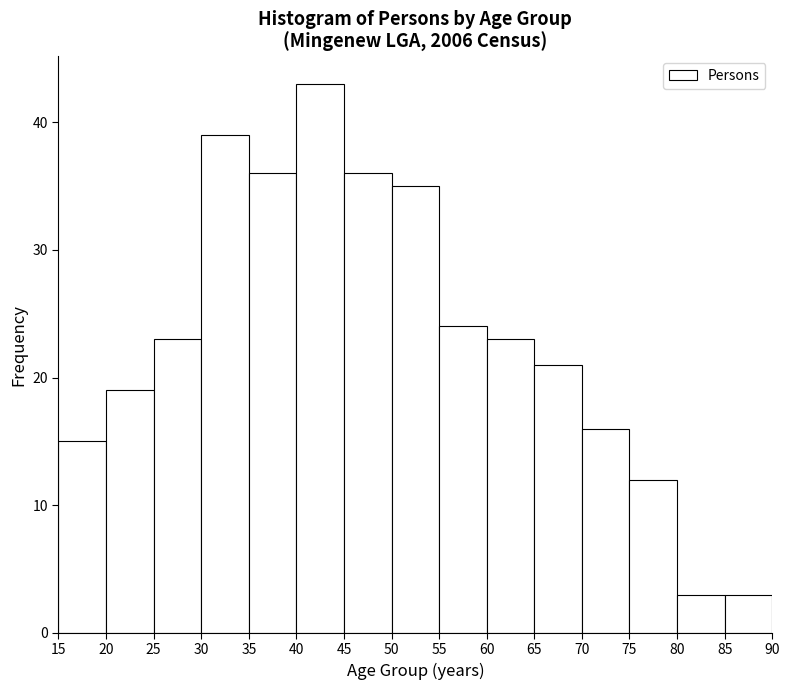

Reading left to right, list every bar in this chart as the range it spans on the x-axis followed by its height. The values are not printed on the chart, so give them approximately, as read against the axis.

15 to 20: 15
20 to 25: 19
25 to 30: 23
30 to 35: 39
35 to 40: 36
40 to 45: 43
45 to 50: 36
50 to 55: 35
55 to 60: 24
60 to 65: 23
65 to 70: 21
70 to 75: 16
75 to 80: 12
80 to 85: 3
85 to 90: 3